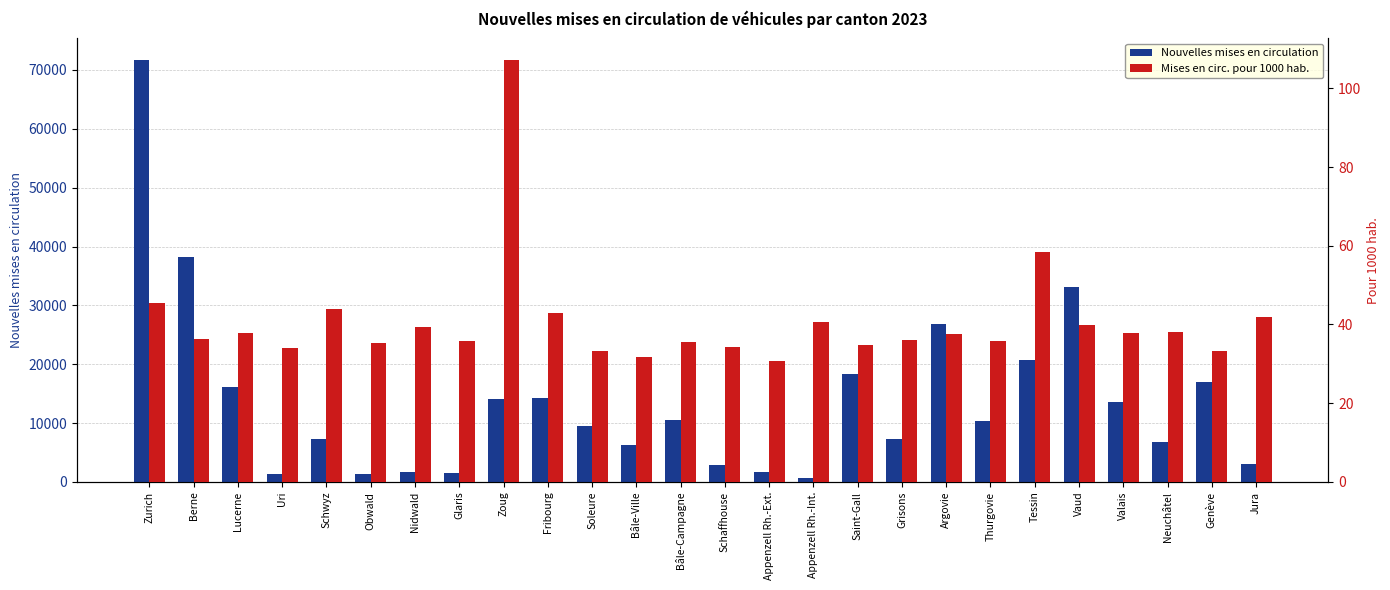

What is the label of the 4th bar from the right?

Valais